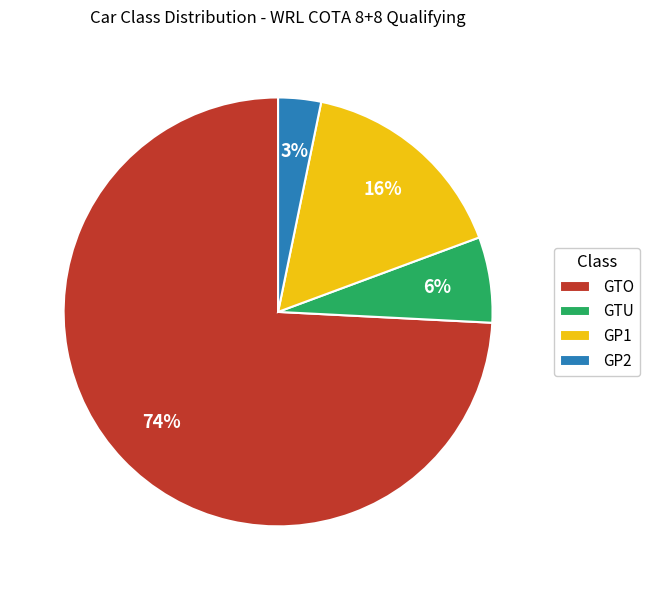

Is there any slice that represents more than half of the pie?

Yes